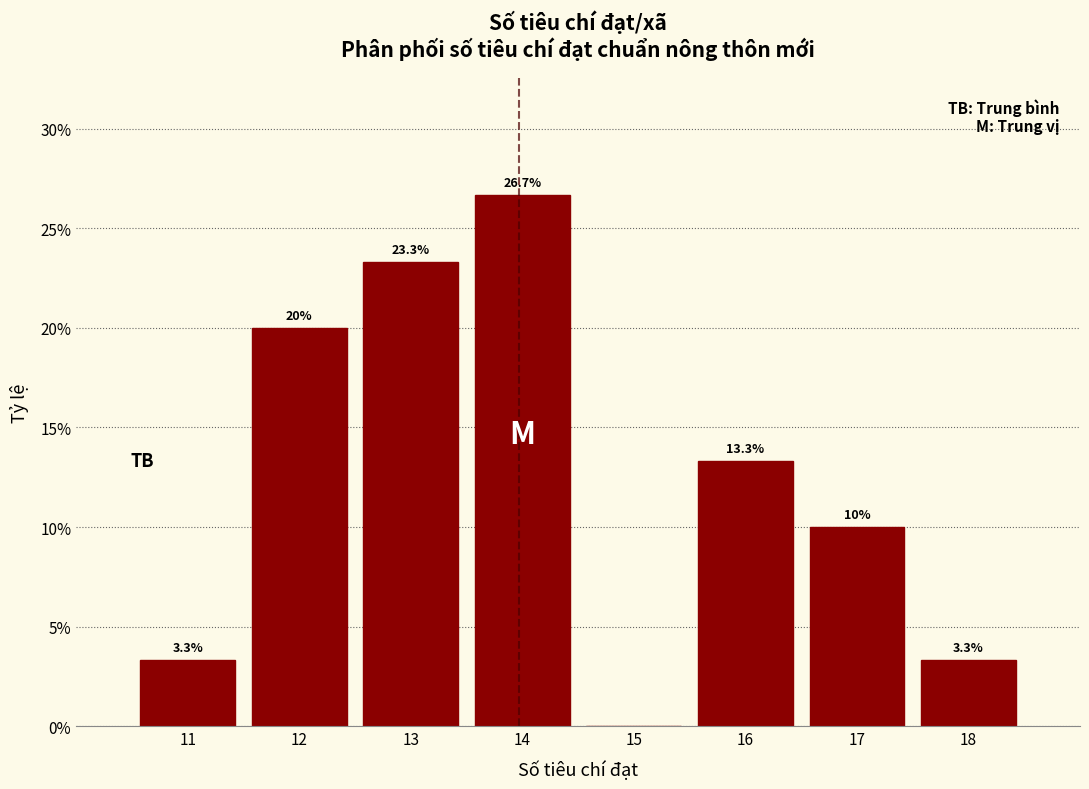

Which range on the x-axis has the tallest bar?

13.5 to 14.5